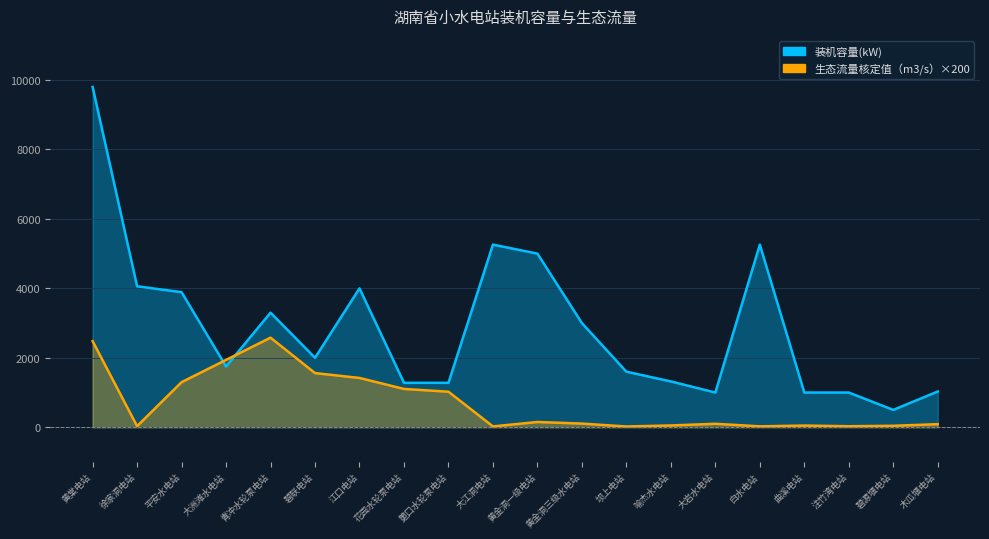

What are all the series names shown in the legend?

装机容量(kW), 生态流量核定值（m3/s）